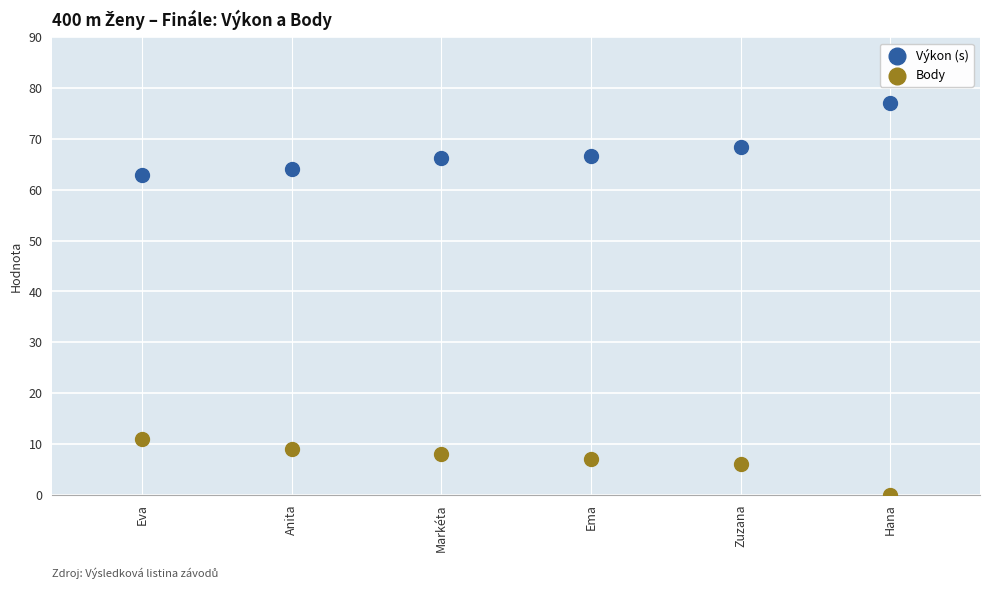

In the Výkon (s) series, what Y value is closest to 70?

68.4